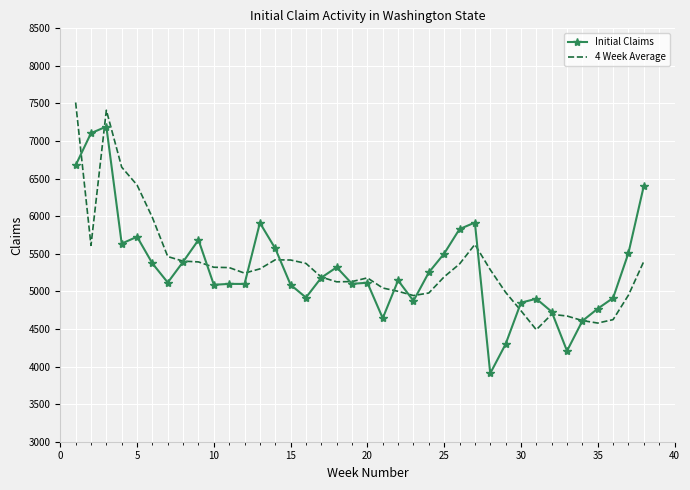

Which series has the widest spread of values?

Initial Claims